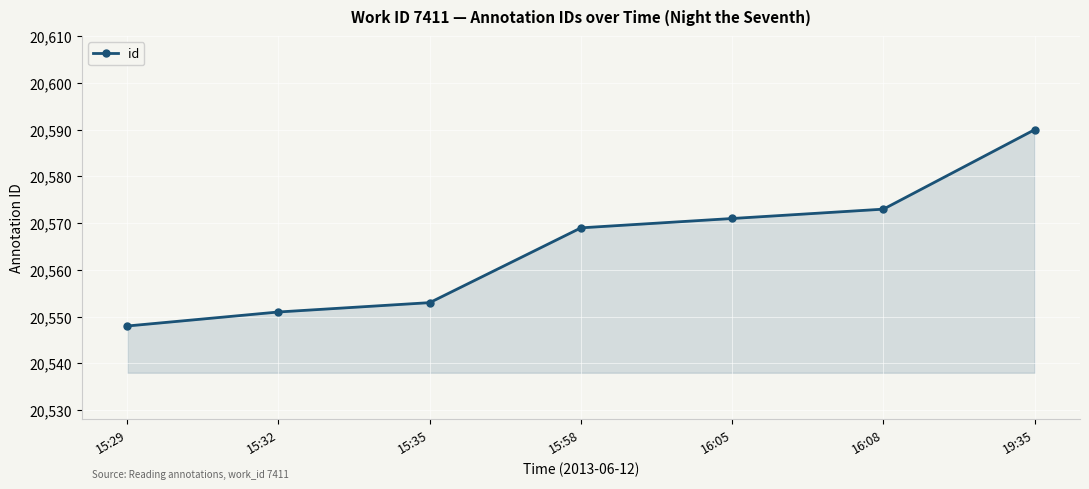

Reading left to right, what are all the values shown in this chart?

15:29=20548	15:32=20551	15:35=20553	15:58=20569	16:05=20571	16:08=20573	19:35=20590